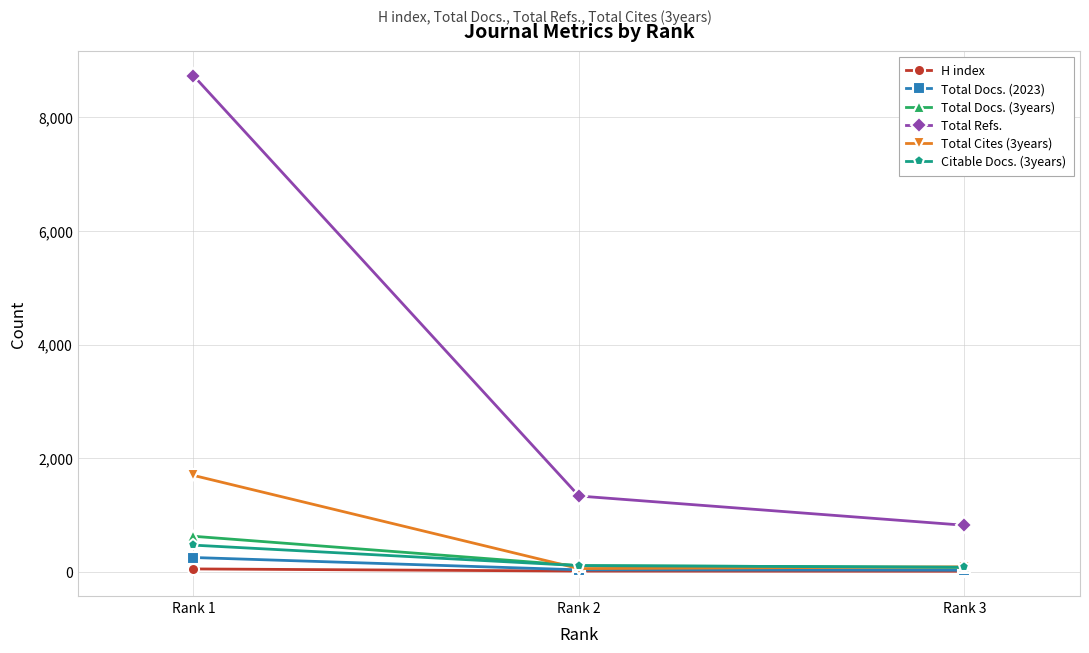

Read the Total Cites (3years) value at Rank 2.

54